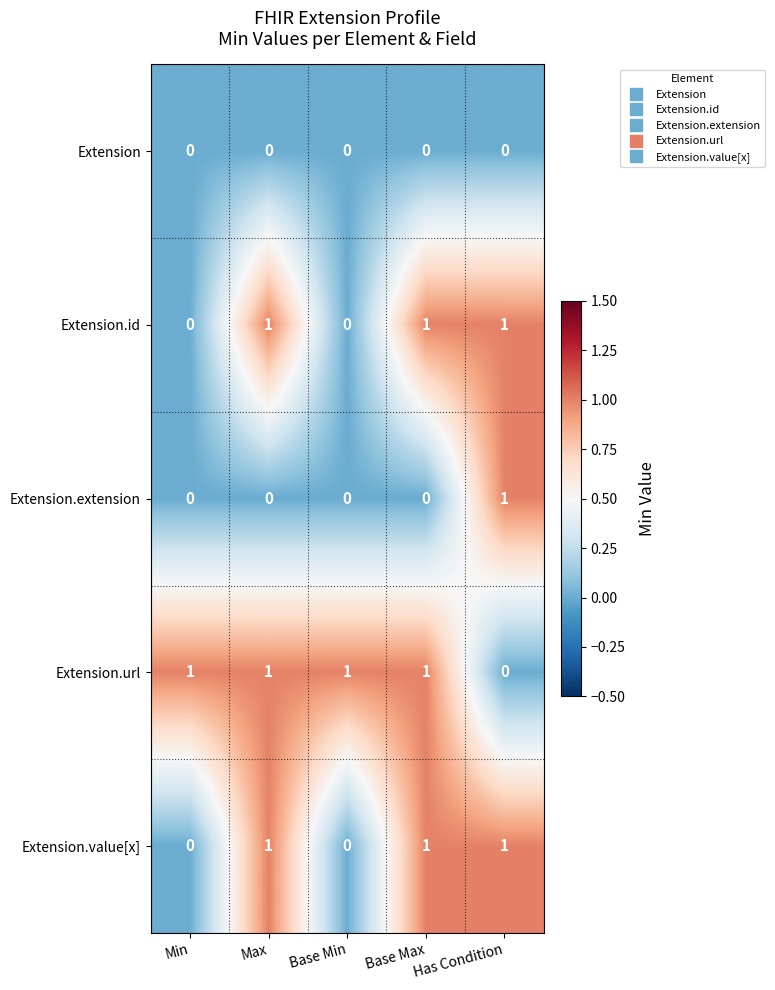

How many categories are shown in the chart?

5